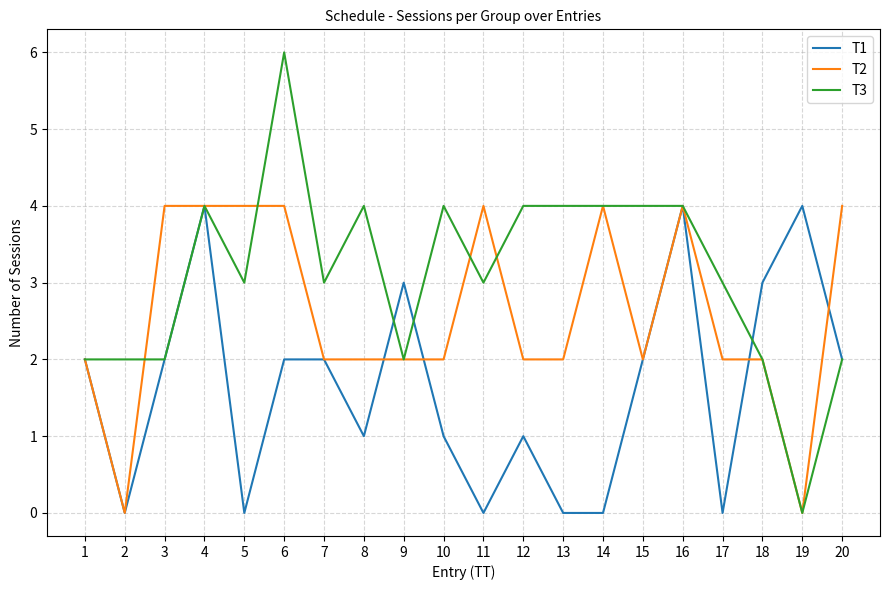

What is the spread (max minus min) of values at 14?

4